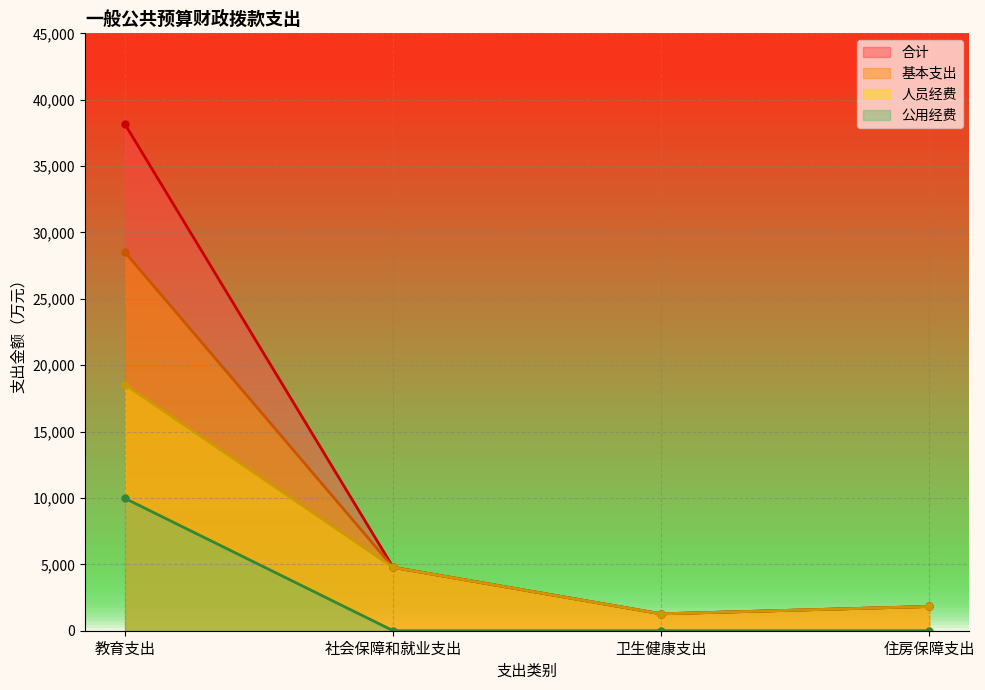

What is the label of the 2nd point from the right?

卫生健康支出